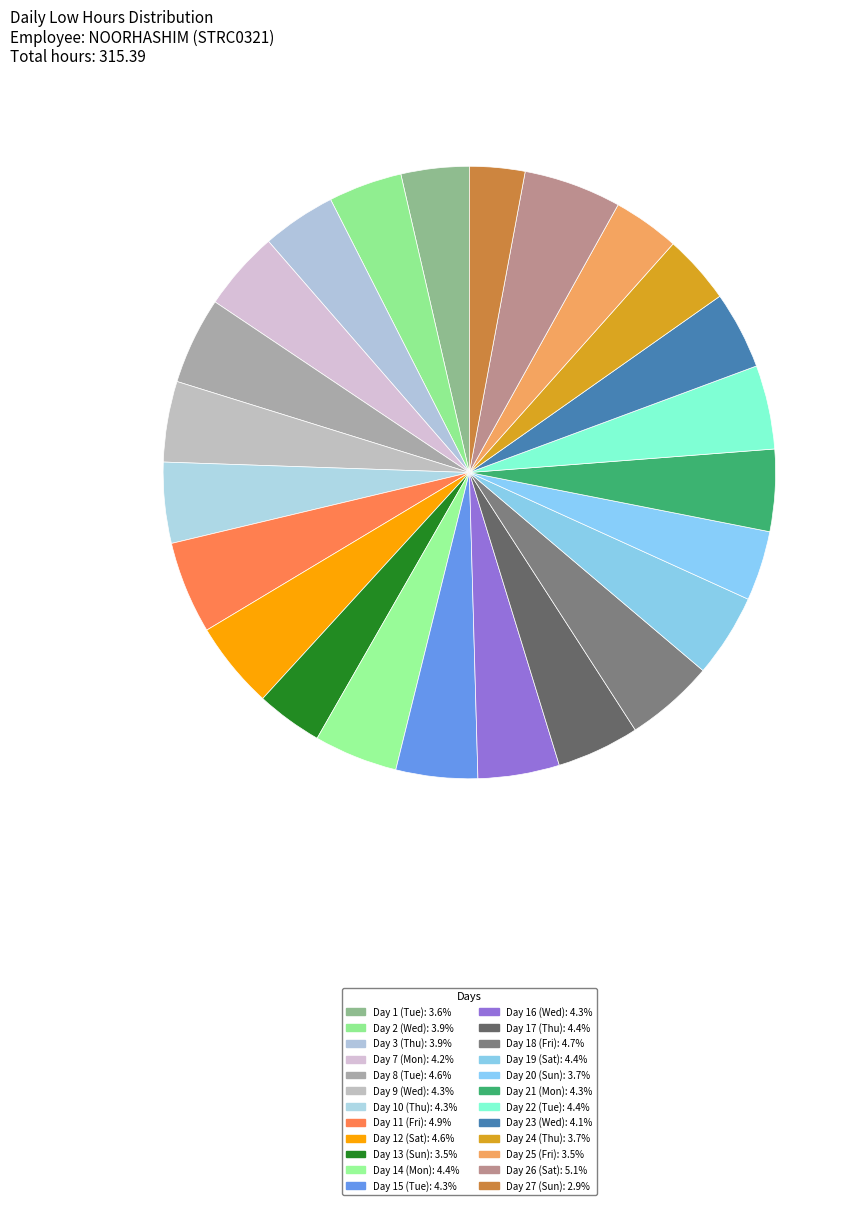

How many segments does this pie chart have?

24